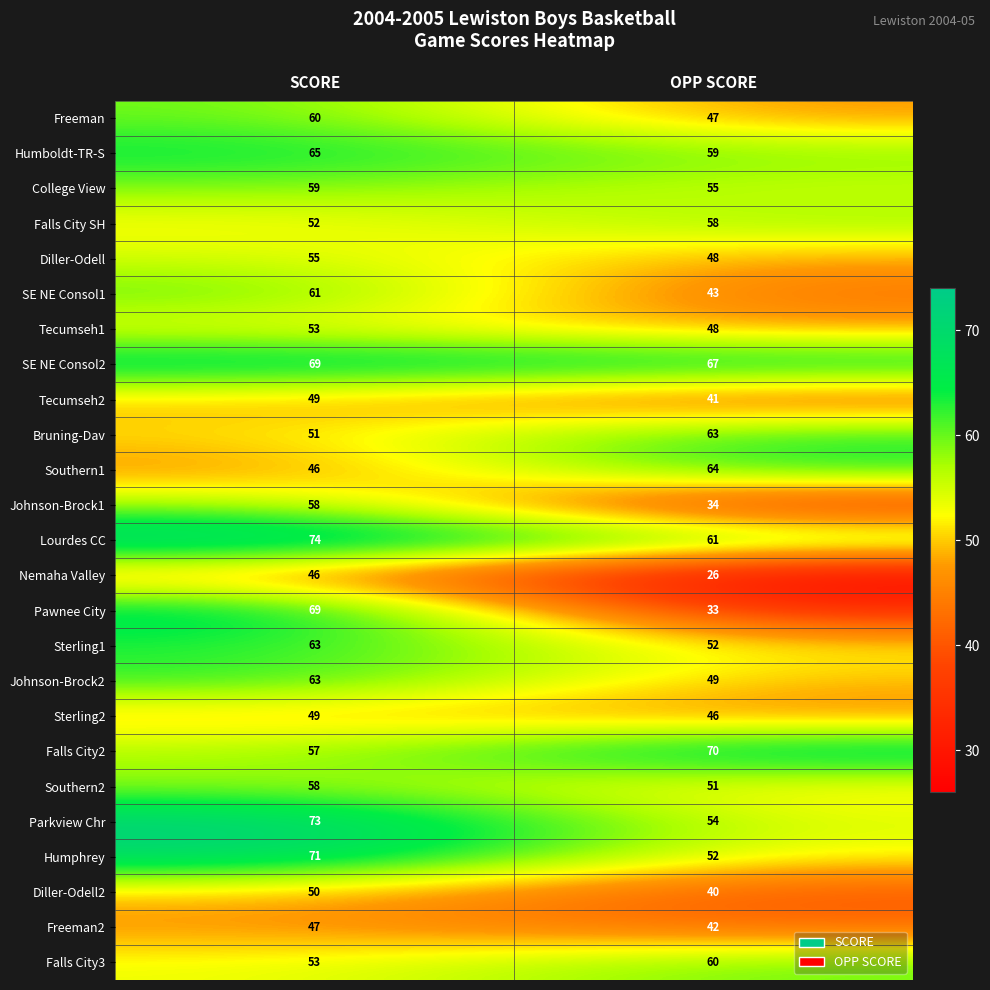

Which series has the largest range (max minus min)?

Pawnee City